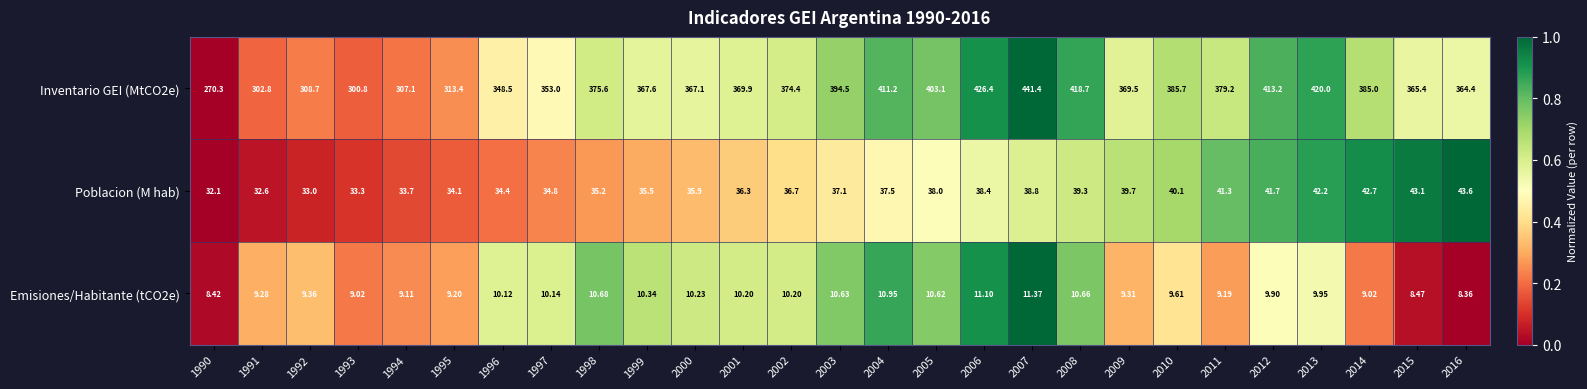

Is the value of Inventario GEI (MtCO2e) at 2011 greater than the value of Emisiones/Habitante (tCO2e) at 1992?

Yes